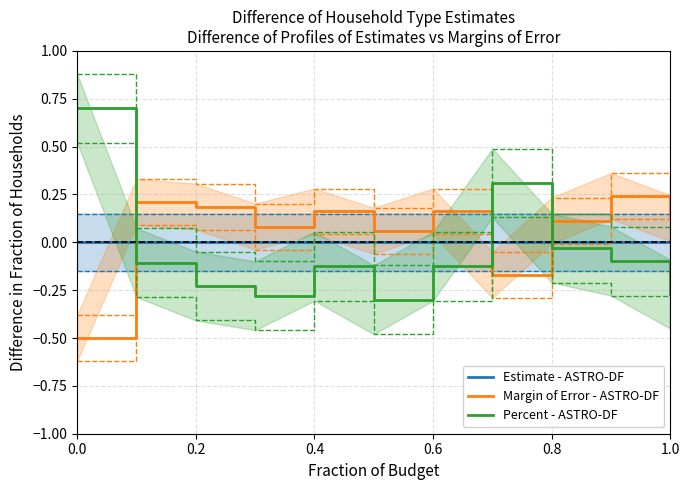

True or false: Percent - ASTRO-DF and Margin of Error - ASTRO-DF intersect in this chart.

True